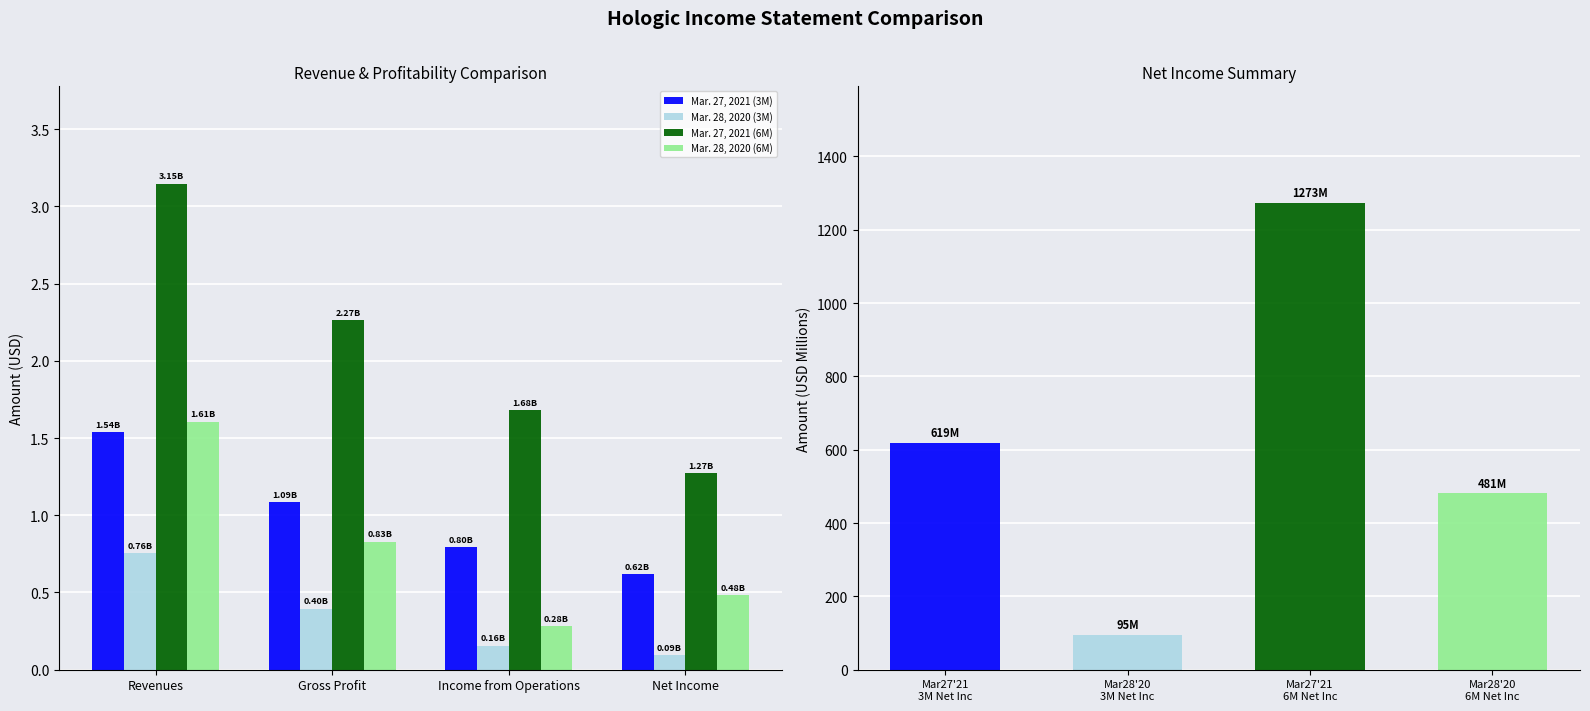

What is the value of the Mar. 27, 2021 (6M) bar at the 4th from the left?

1.3